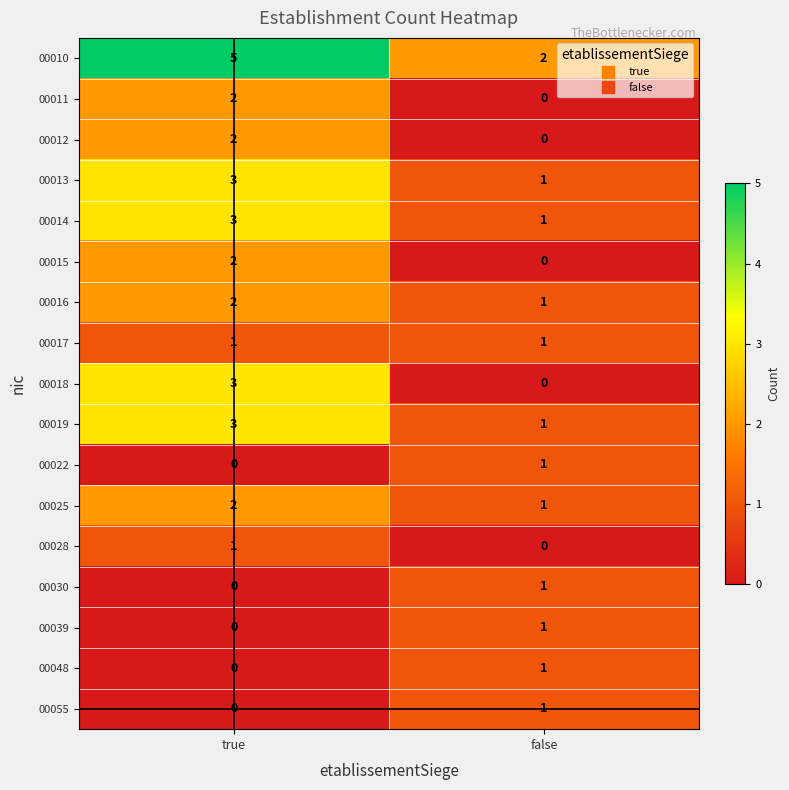

Rank the categories by 00039 value from highest to lowest.

false, true